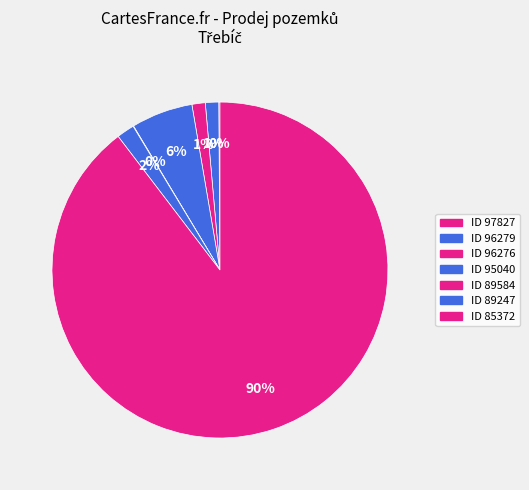

Rank the categories by value from highest to lowest.

85372, 95040, 89247, 96279, 96276, 97827, 89584